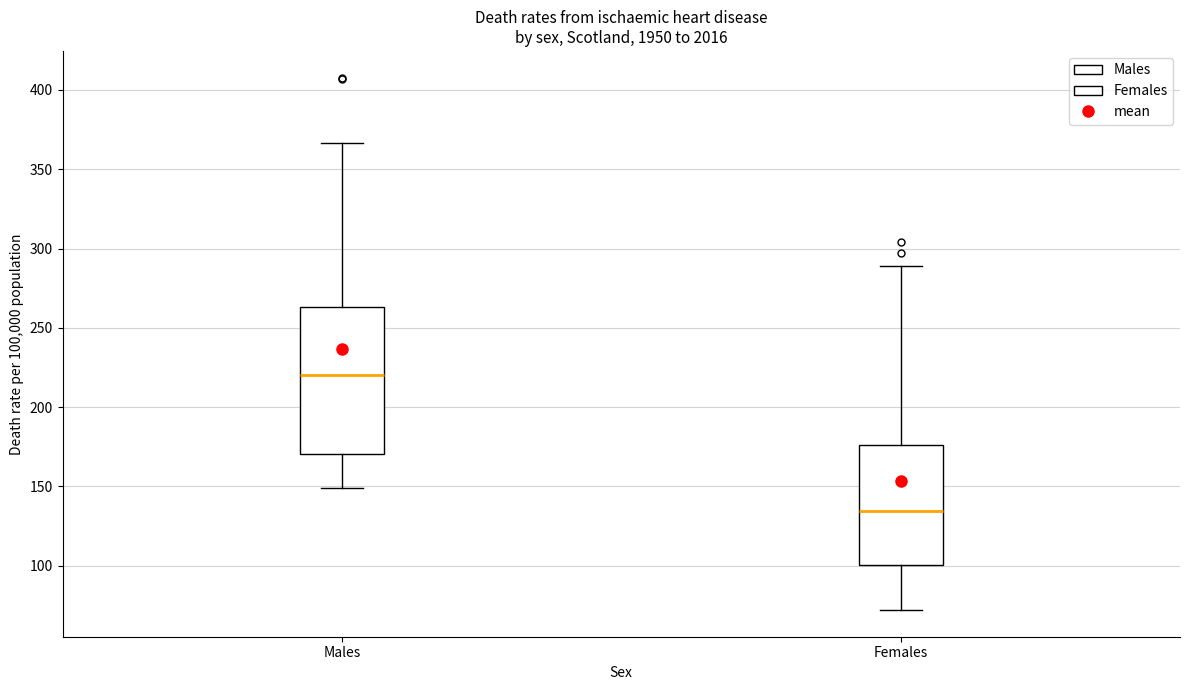

Reading left to right, read every box against the y-axis: the position of its median line, the range the box covers, and the ends of its whiskers. The values are not printed on the chart, so give them approximately, as read against the axis.

Males: median 220, box 170 to 265, whiskers 150 to 365
Females: median 135, box 100 to 175, whiskers 70 to 290